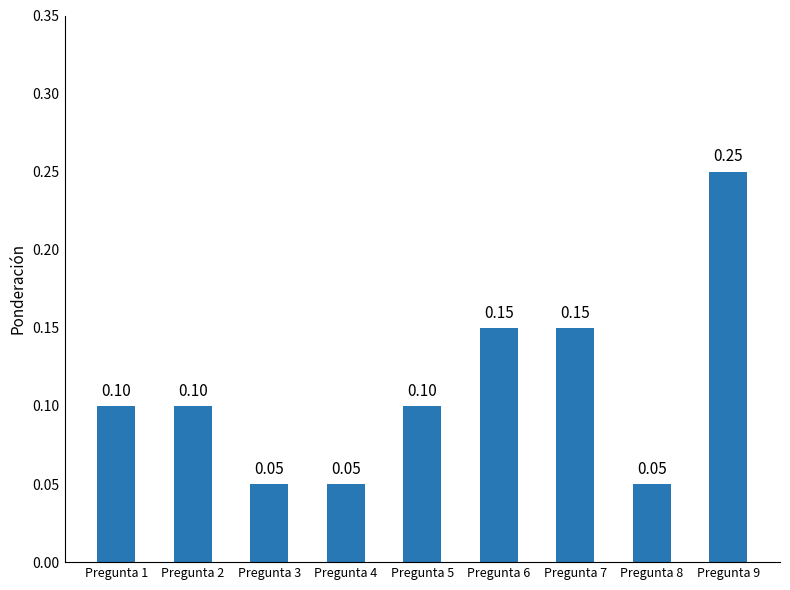

What is the sum of all values?

1.0